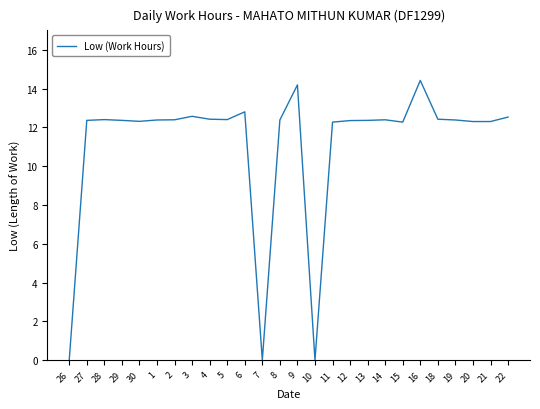

True or false: the data shows 12.4 at 8.

True